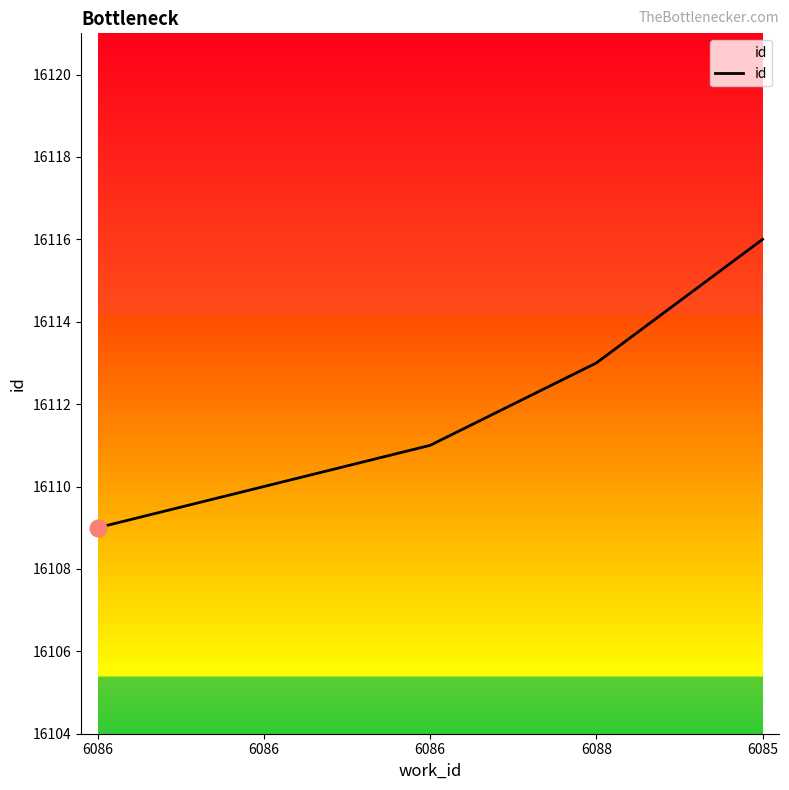

Does the chart display data point markers on the line(s)?

No